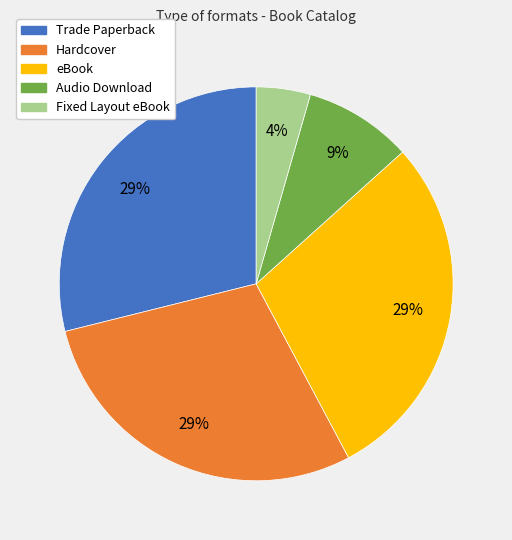

Is the sum of Fixed Layout eBook and Trade Paperback greater than half?

No